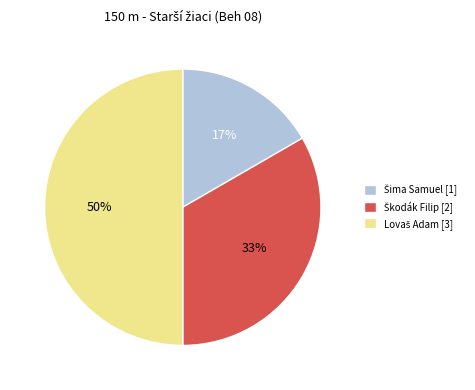

To the nearest percent, what is the difference between the largest and smallest slice percentages?

33%